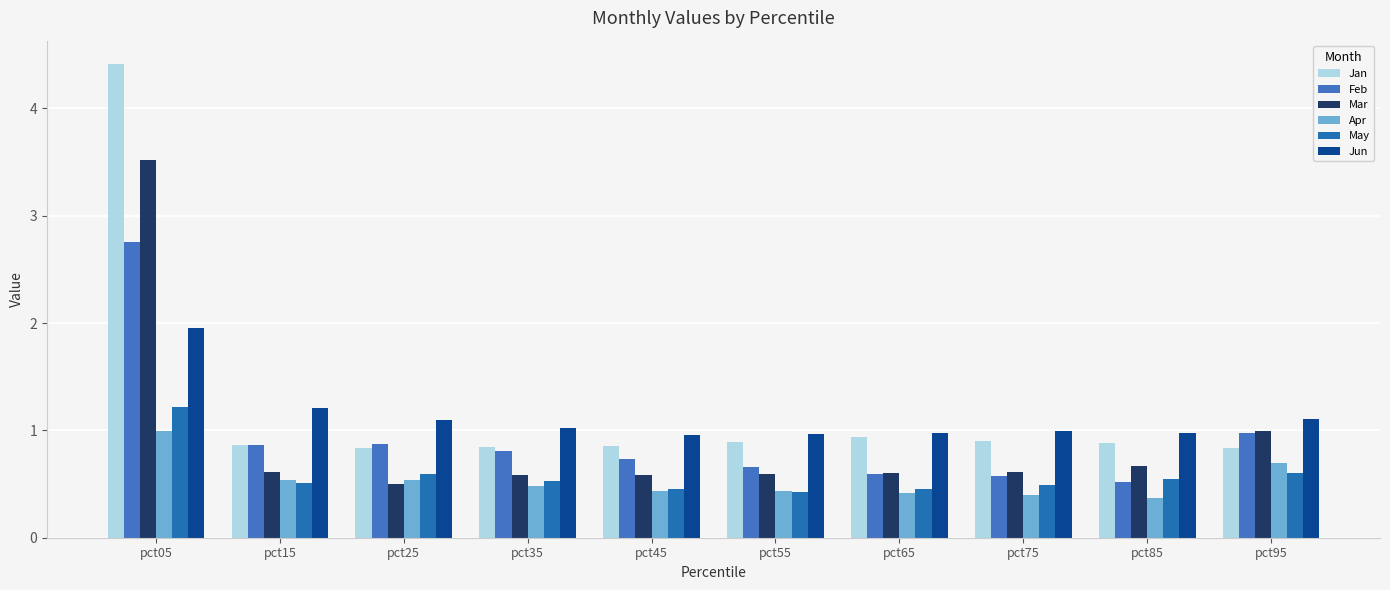

Reading left to right, what are all the values shown in this chart?

Jan: pct05=4.4	pct15=0.9	pct25=0.8	pct35=0.8	pct45=0.9	pct55=0.9	pct65=0.9	pct75=0.9	pct85=0.9	pct95=0.8
Feb: pct05=2.8	pct15=0.9	pct25=0.9	pct35=0.8	pct45=0.7	pct55=0.7	pct65=0.6	pct75=0.6	pct85=0.5	pct95=1.0
Mar: pct05=3.5	pct15=0.6	pct25=0.5	pct35=0.6	pct45=0.6	pct55=0.6	pct65=0.6	pct75=0.6	pct85=0.7	pct95=1.0
Apr: pct05=1.0	pct15=0.5	pct25=0.5	pct35=0.5	pct45=0.4	pct55=0.4	pct65=0.4	pct75=0.4	pct85=0.4	pct95=0.7
May: pct05=1.2	pct15=0.5	pct25=0.6	pct35=0.5	pct45=0.5	pct55=0.4	pct65=0.5	pct75=0.5	pct85=0.5	pct95=0.6
Jun: pct05=1.9	pct15=1.2	pct25=1.1	pct35=1.0	pct45=1.0	pct55=1.0	pct65=1.0	pct75=1.0	pct85=1.0	pct95=1.1